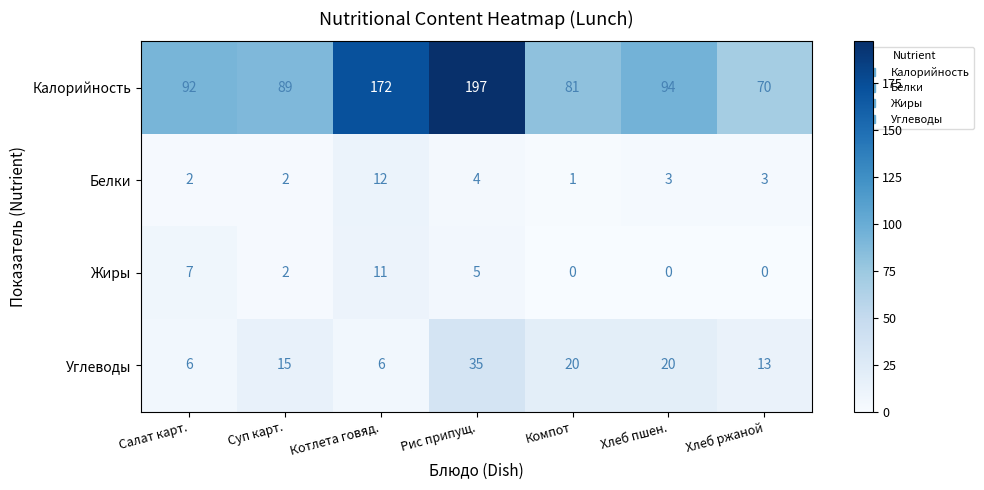

Is it true that Калорийность equals 94 at Хлеб пшен.?

True